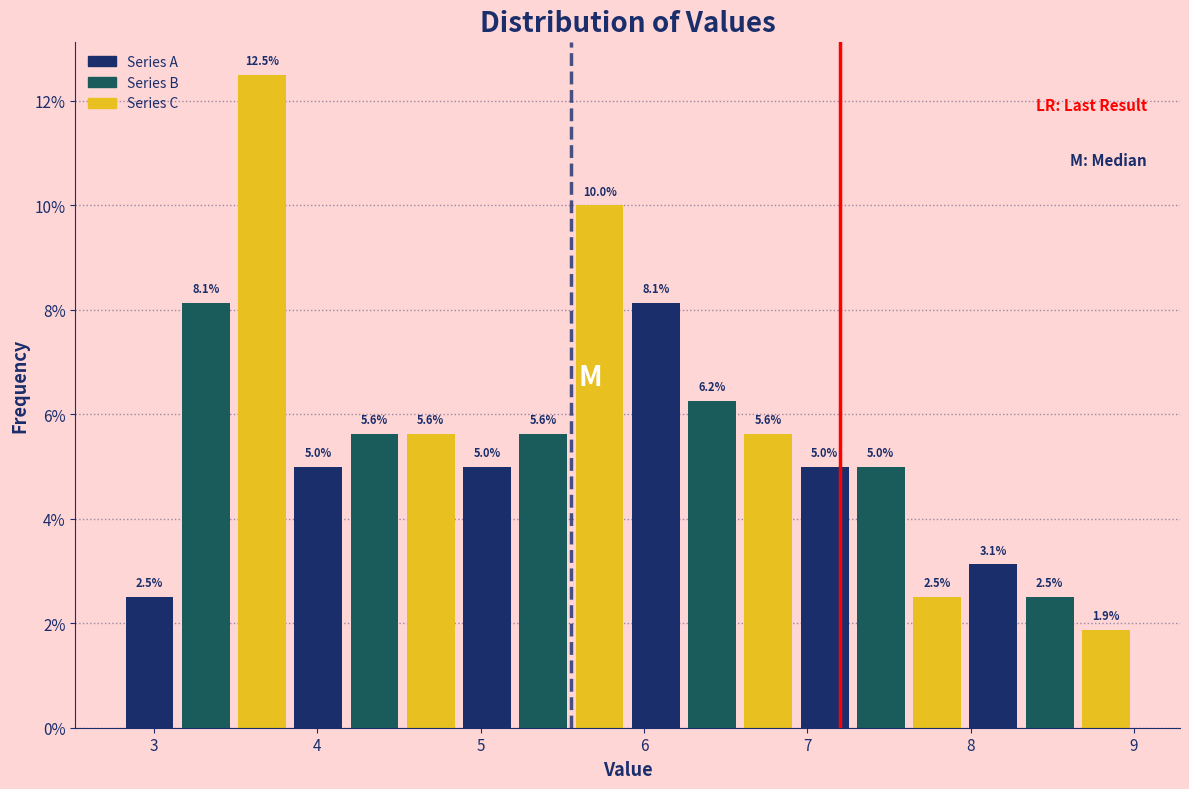

Around what value on the x-axis is the tallest bar? Give the approximate position of its centre, as read against the axis.

3.7